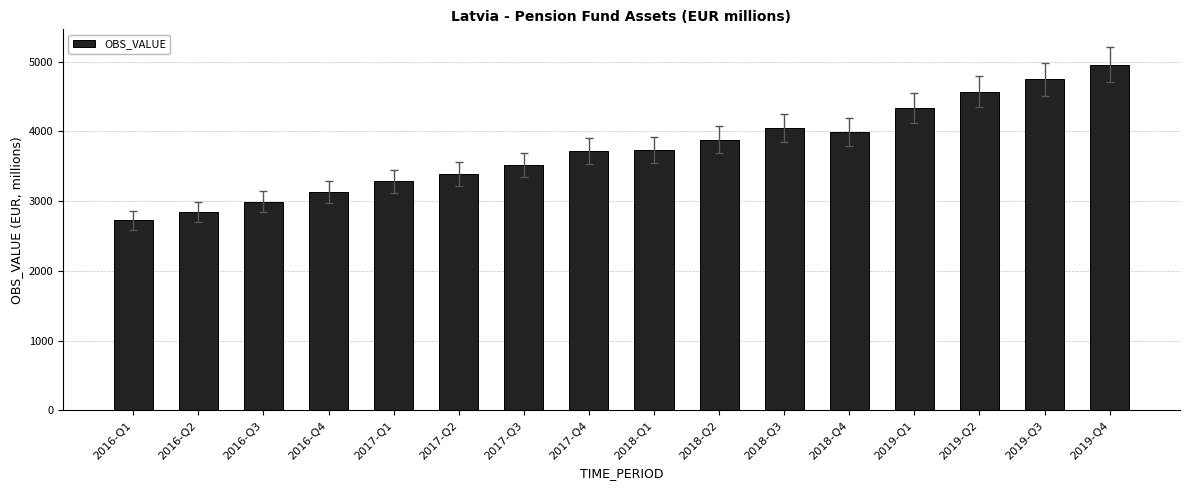

What is the difference between the values at 2018-Q3 and 2016-Q1?

1325